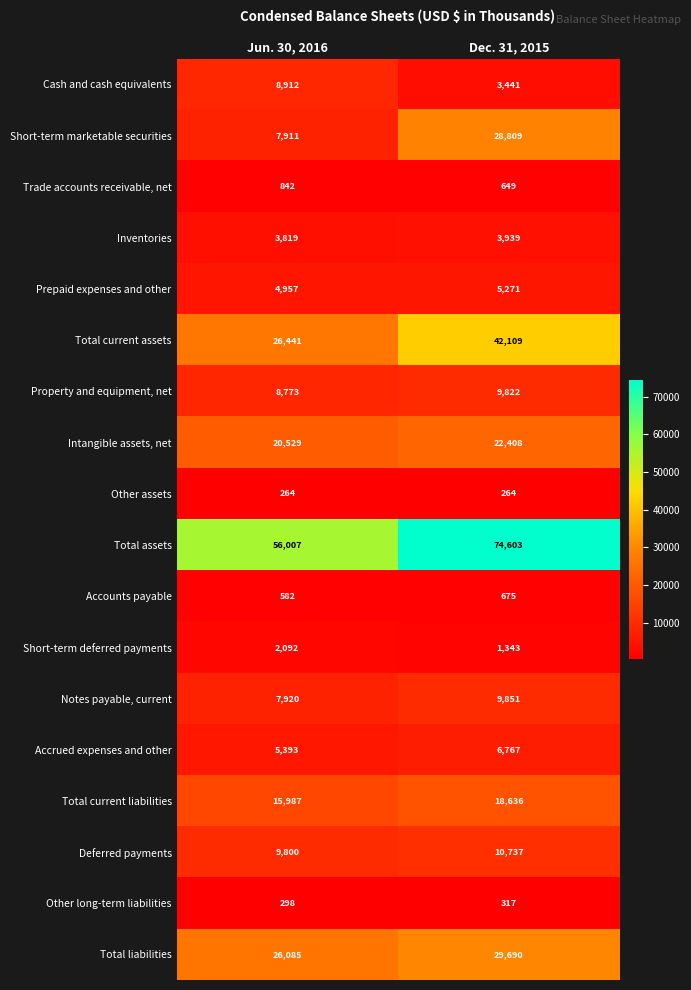

At which category is the sum across all series the highest?

Dec. 31, 2015